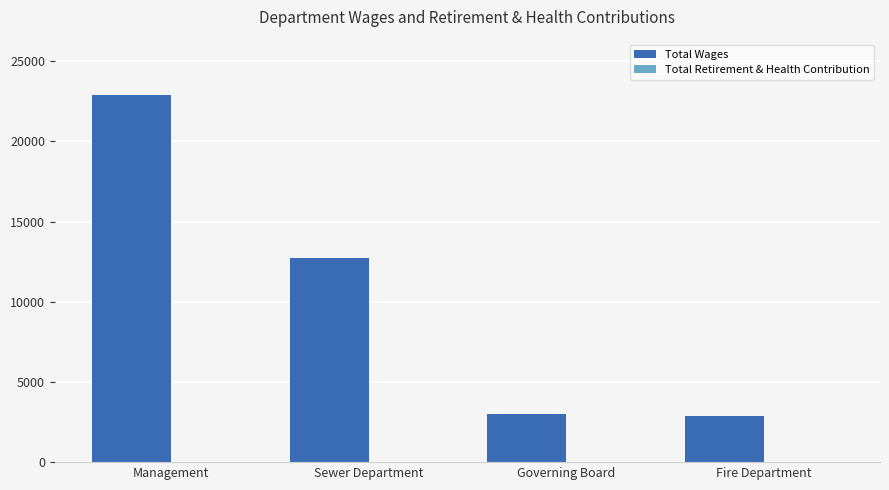

What is the label of the 2nd bar from the right?

Governing Board